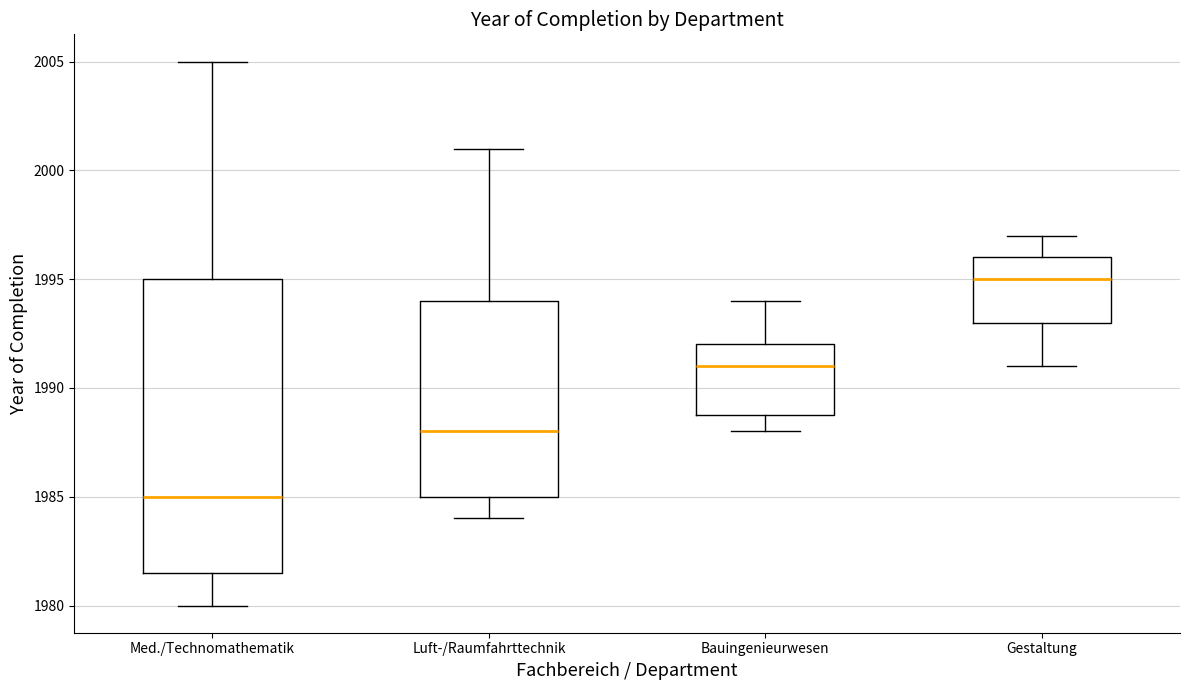

Where is the upper edge of the box for Luft-/Raumfahrttechnik on the y-axis? The values are not printed on the chart, so give them approximately, as read against the axis.

1994.0